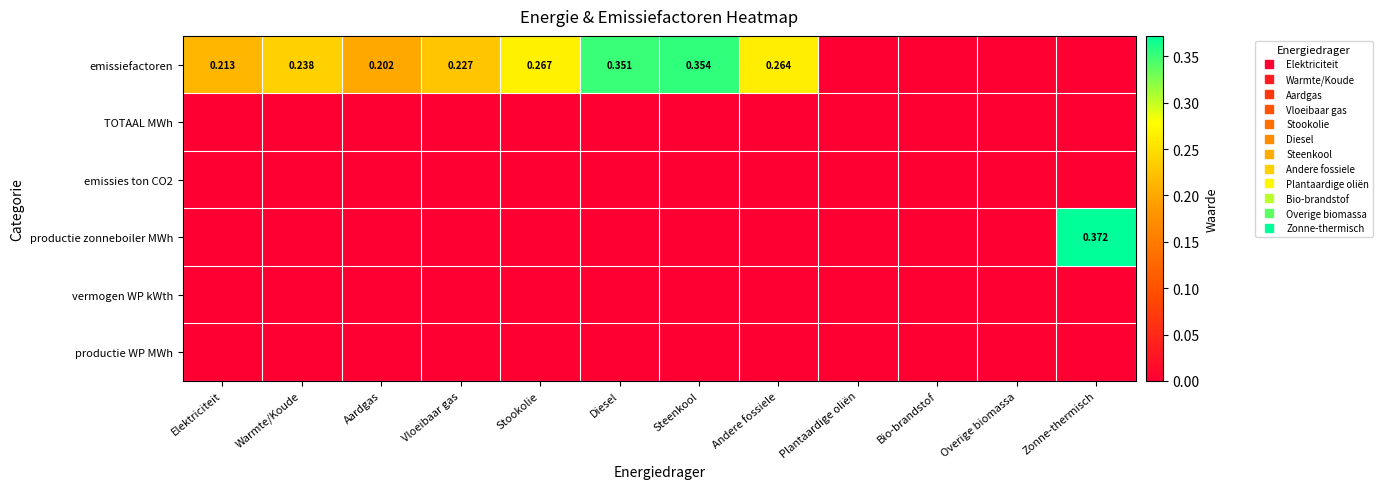

How many categories are shown in the chart?

12